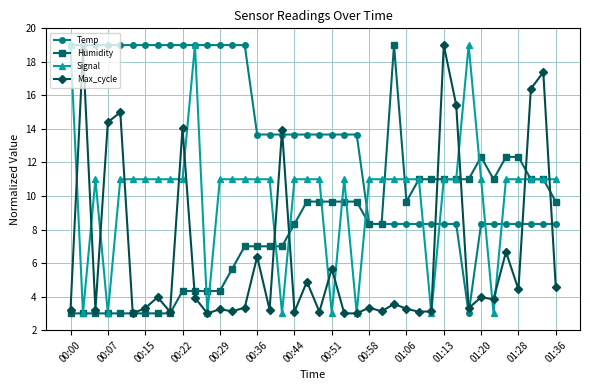

True or false: Max_cycle and Temp cross at least once.

True